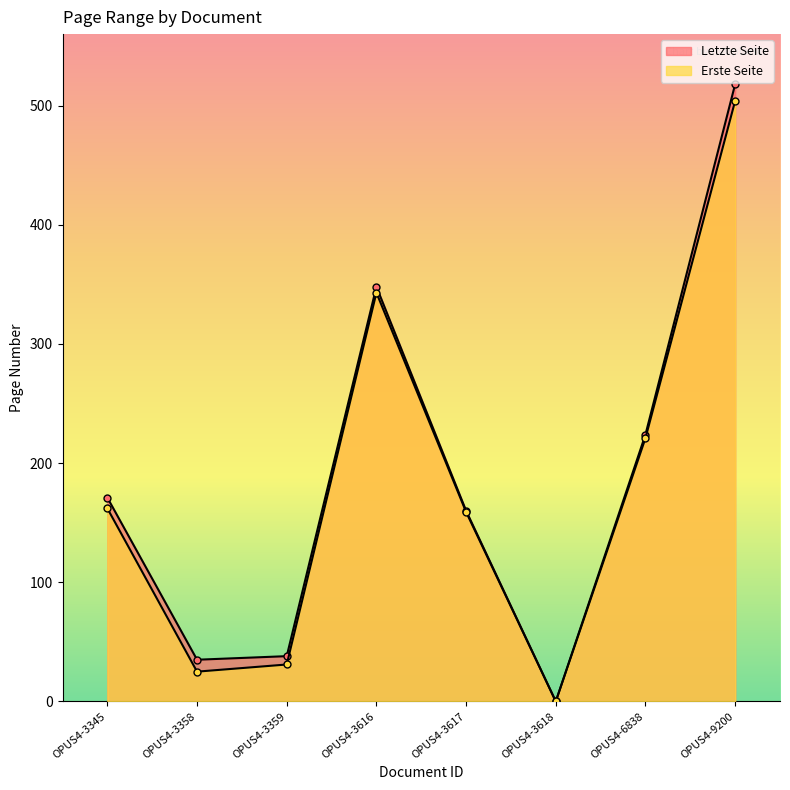

Is it true that Letzte Seite equals 765 at OPUS4-9200?

False